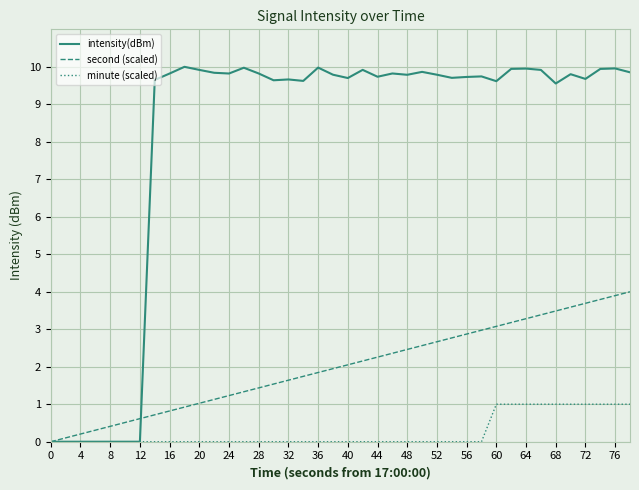

What is the sum of all minute (scaled) values?

10.0